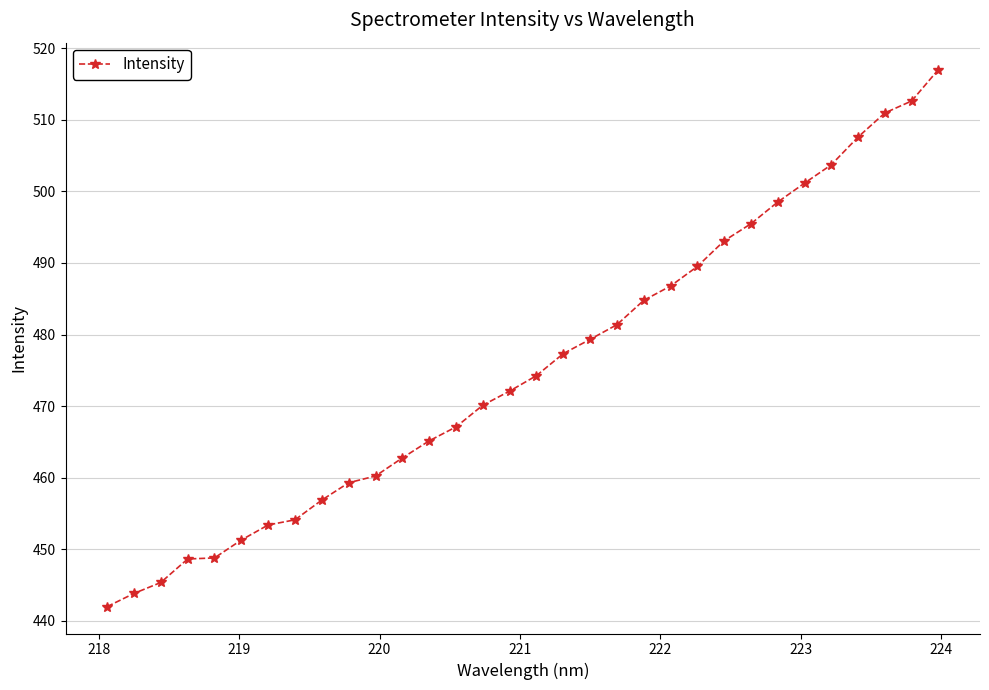

What is the value of the 23rd point from the left?

489.5